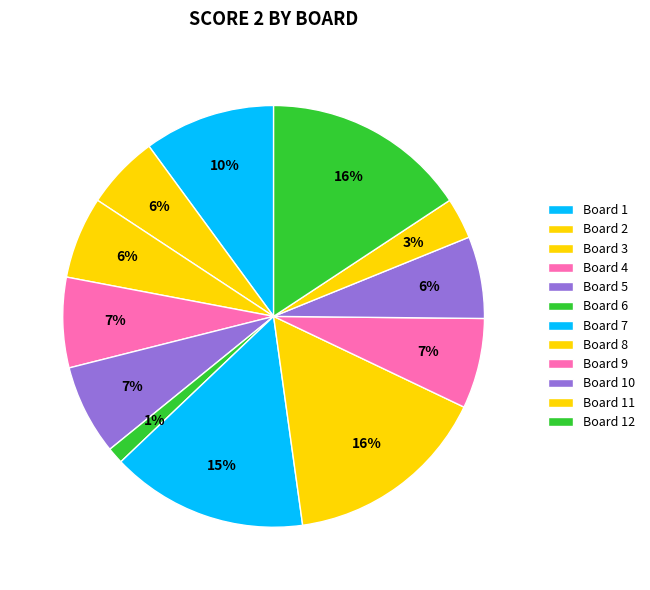

How many segments does this pie chart have?

12